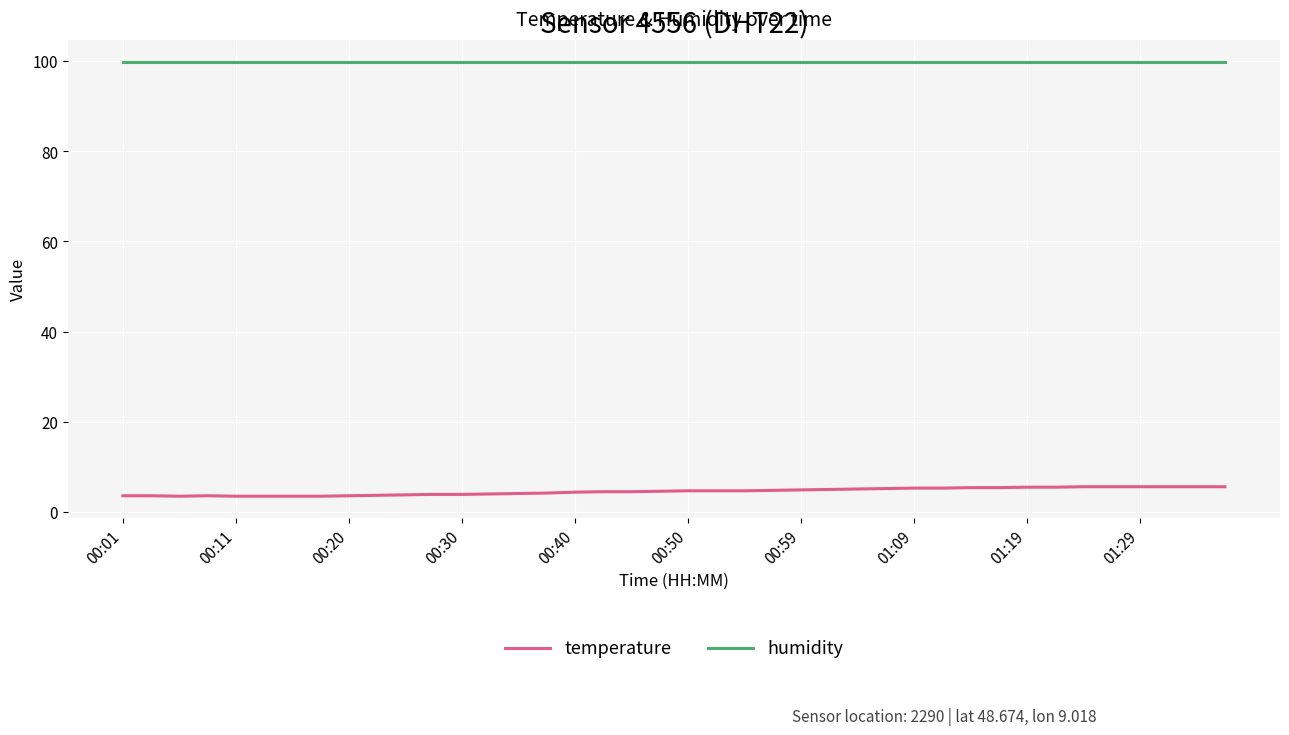

True or false: temperature and humidity cross at least once.

False